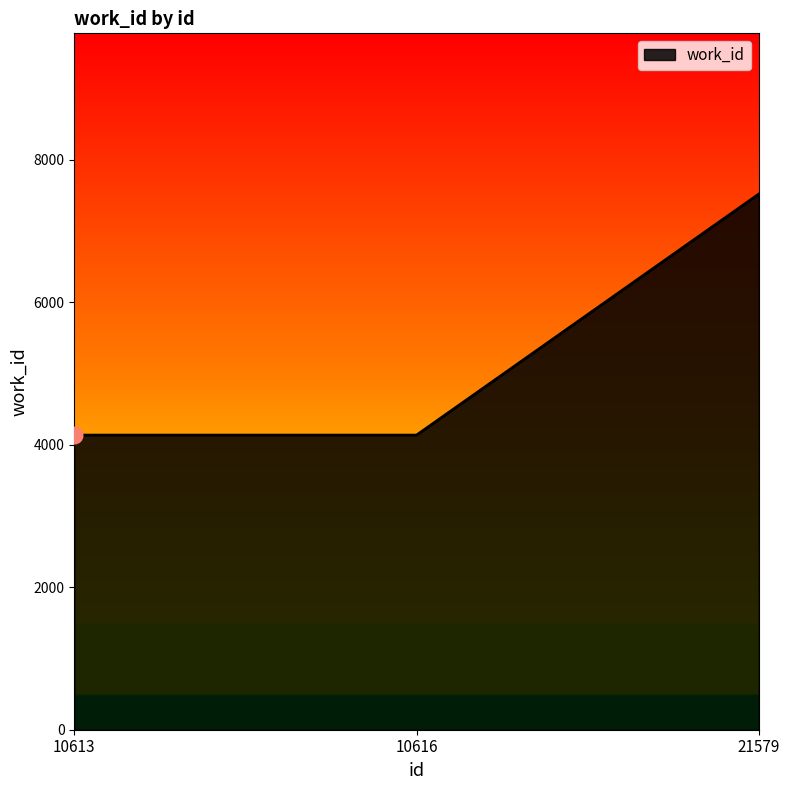

What is the difference between the maximum and second lowest values?

3384